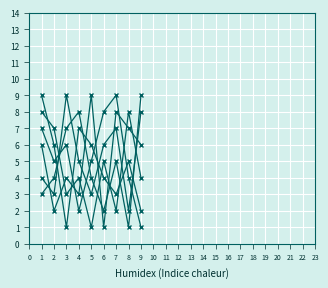

Is this an area chart (filled region under the line)?

No